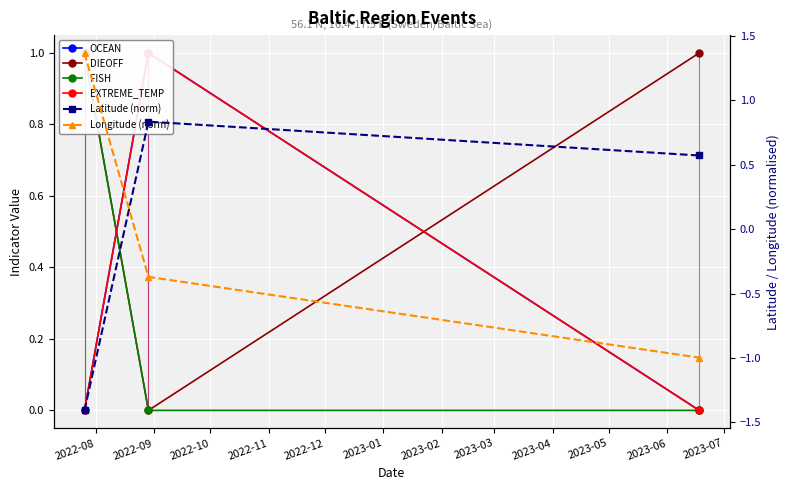

Which category has the lowest value across all series?

2022-08